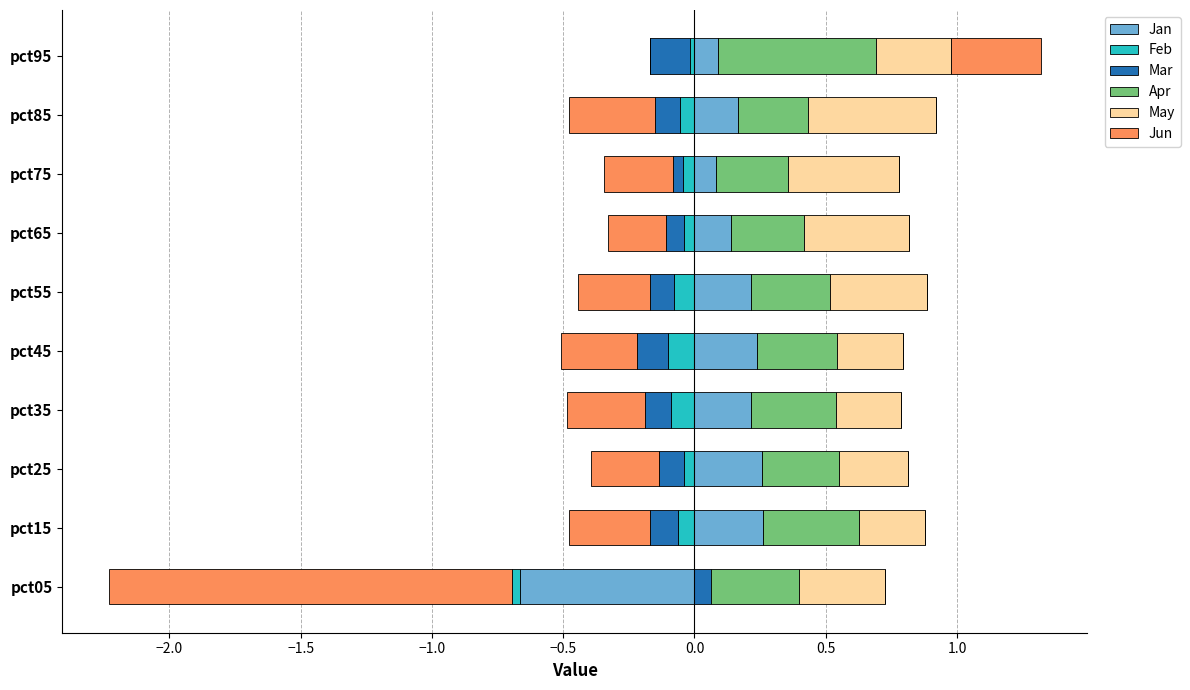

Between −0.5 and 0.5, which series saw the biggest shift?

May